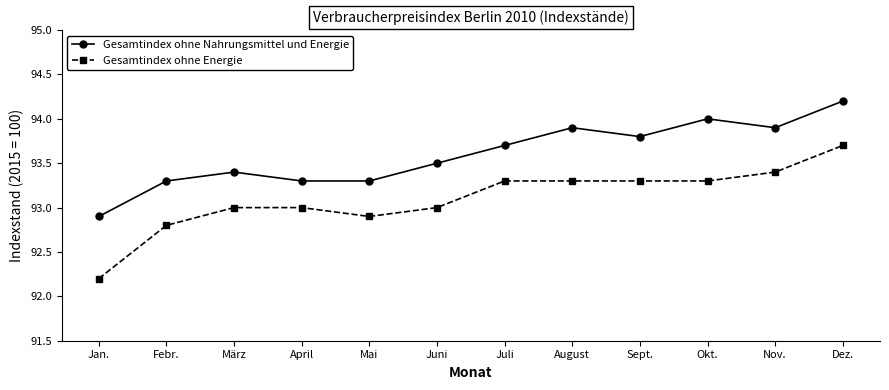

Does the chart display data point markers on the line(s)?

Yes